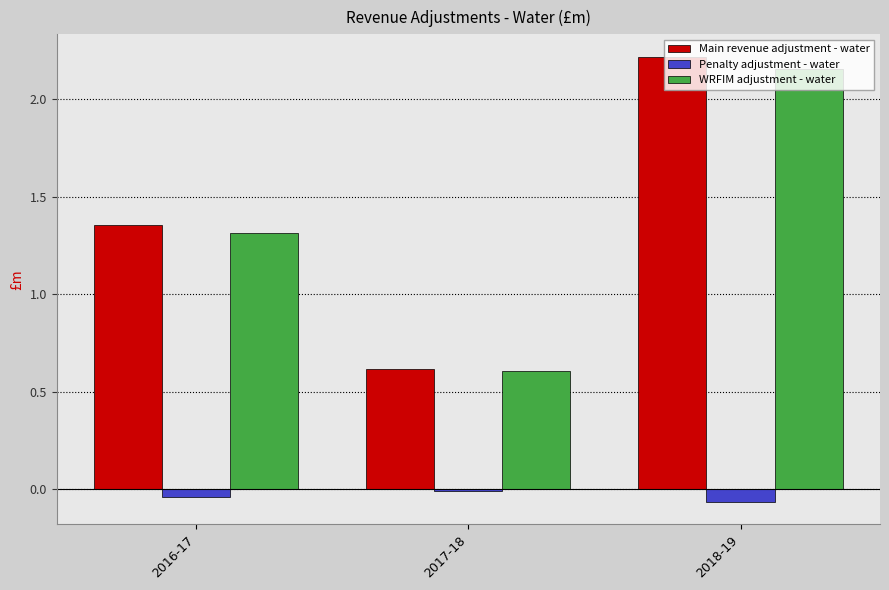

Between 2016-17 and 2018-19, which series saw the biggest shift?

Main revenue adjustment - water